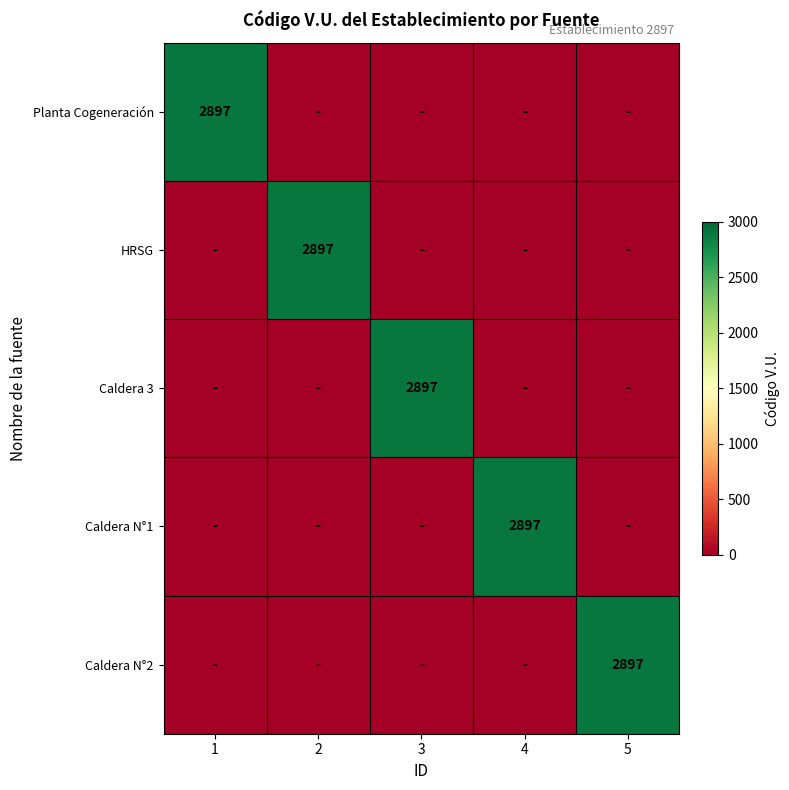

At how many categories does at least one series exceed 1500?

5